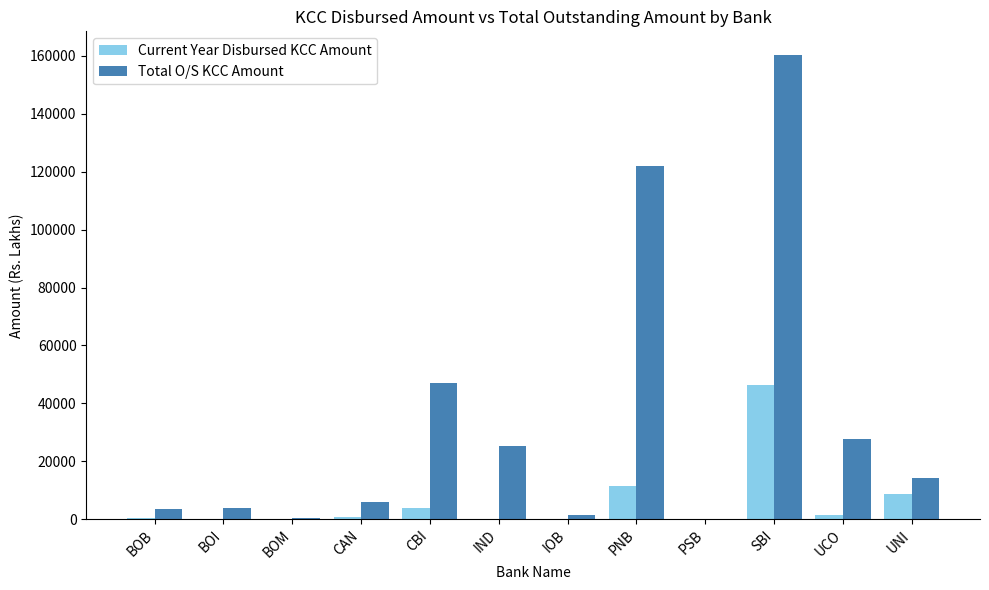

Is it true that Total O/S KCC Amount equals 71286.6 at CBI?

False